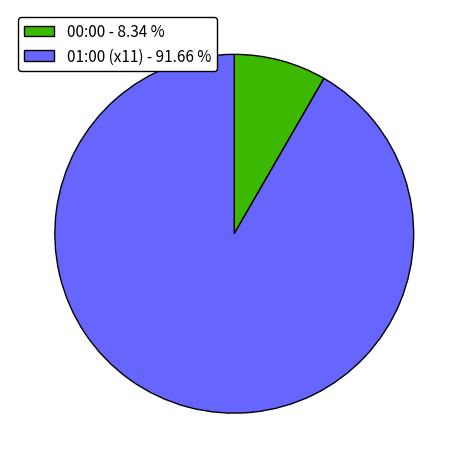

Which slice is the smallest?

00:00 - 8.34 %